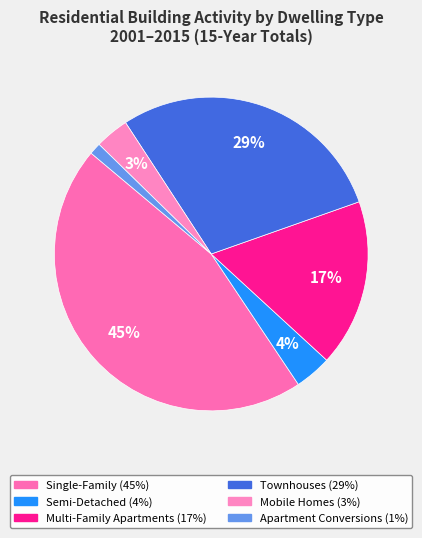

The Single-Family slice represents 45% of the pie. True or false?

True